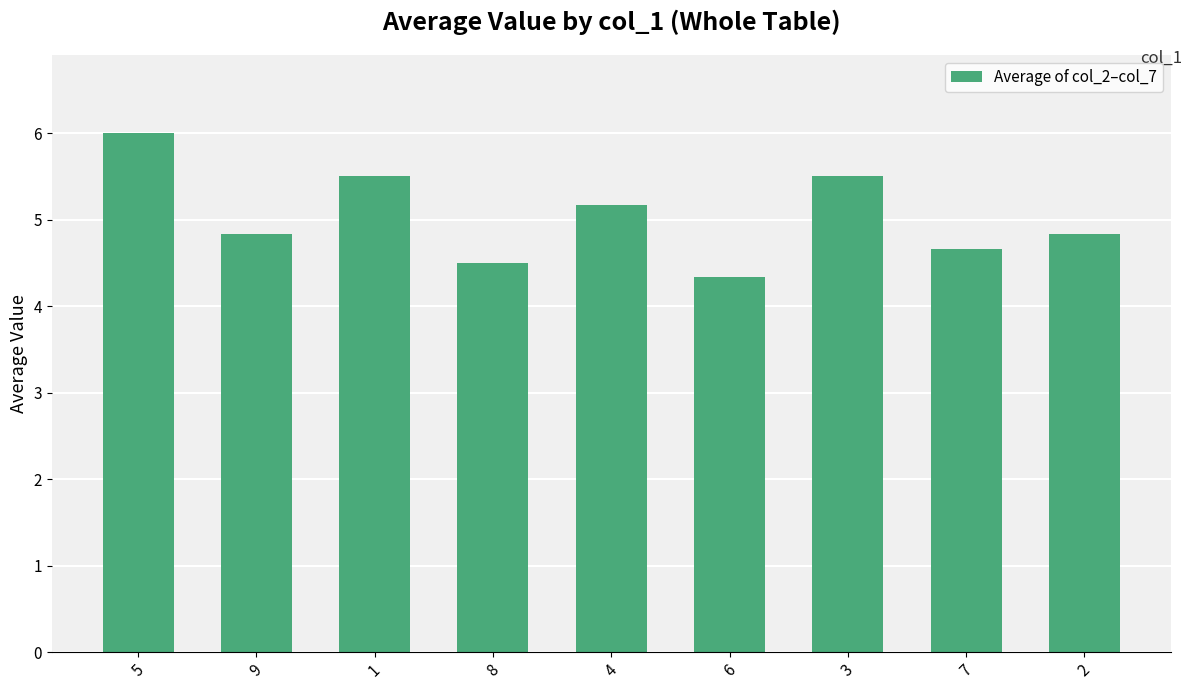

Approximately how many times larger is the value at 8 compared to 4?

0.9